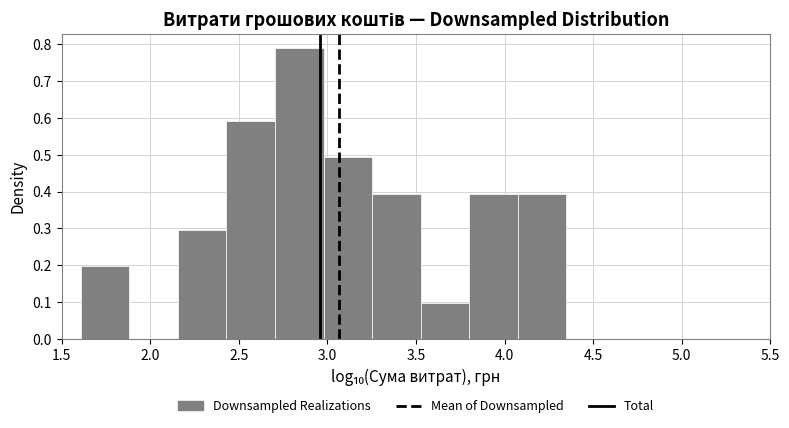

Over which range of the x-axis is the bar tallest?

2.70 to 3.00